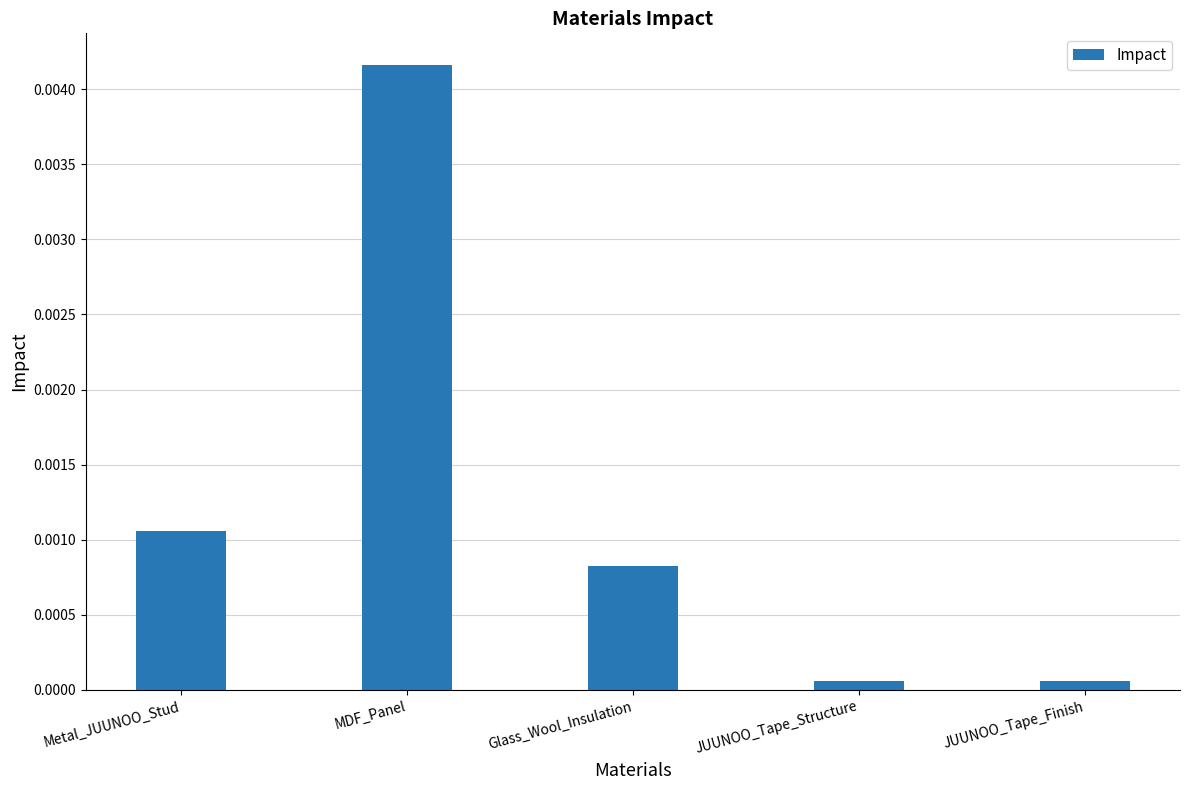

What is the label of the 3rd bar from the right?

Glass_Wool_Insulation